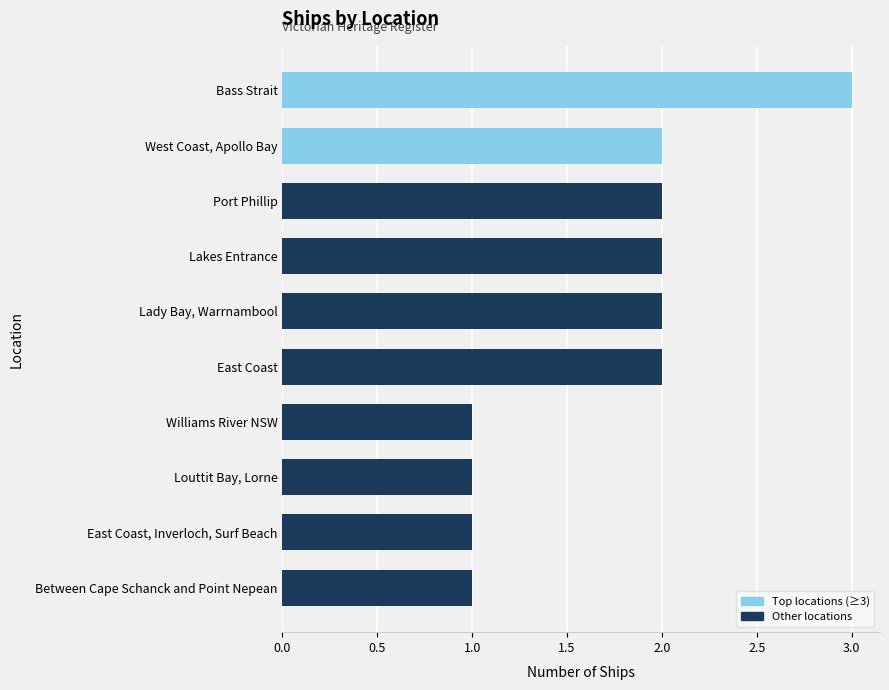

Is it true that the value at Bass Strait is 1?

False